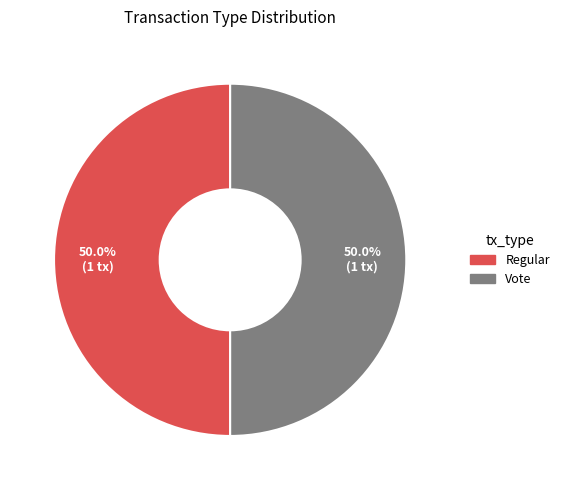

Count the number of slices in the pie.

2